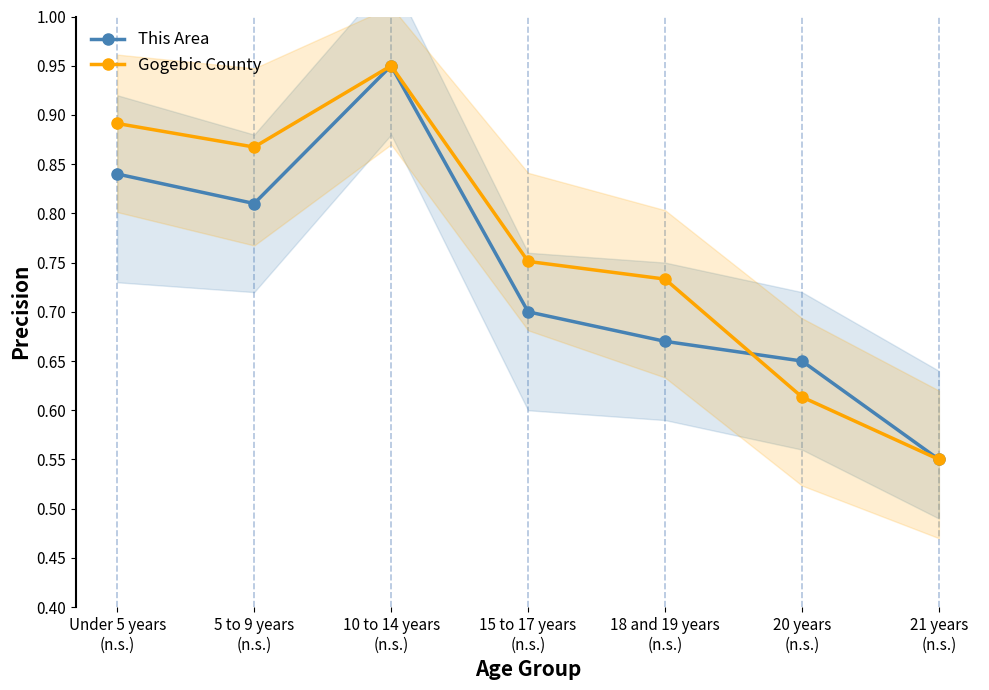

What position from the left is Under 5 years
(n.s.)?

1